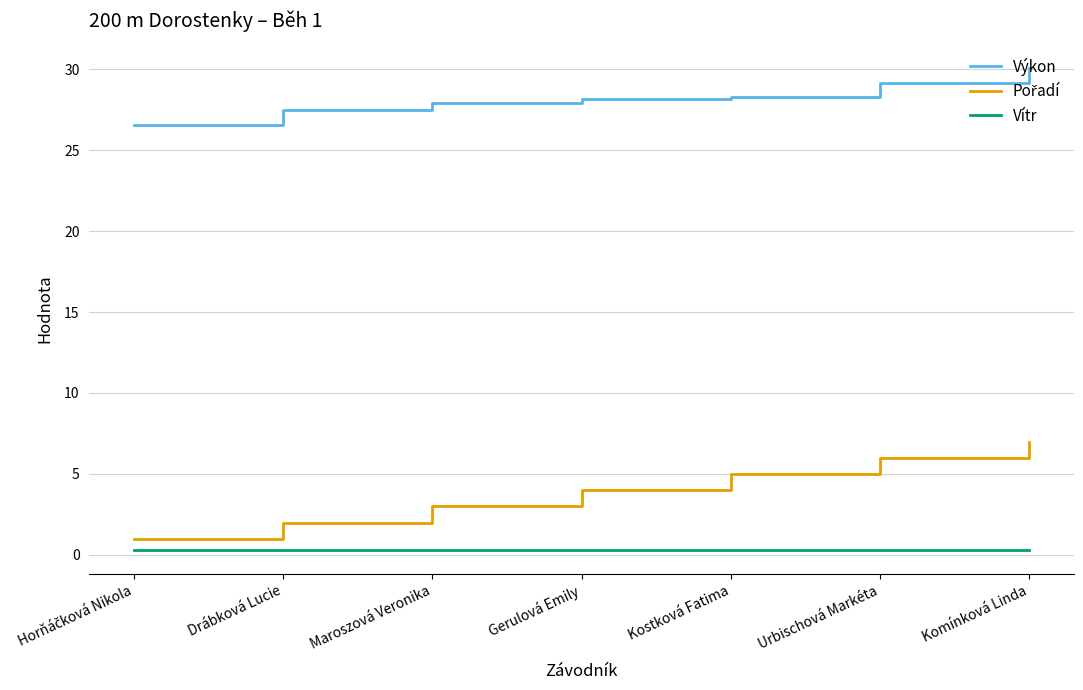

What is the spread (max minus min) of values at Gerulová Emily?

27.9